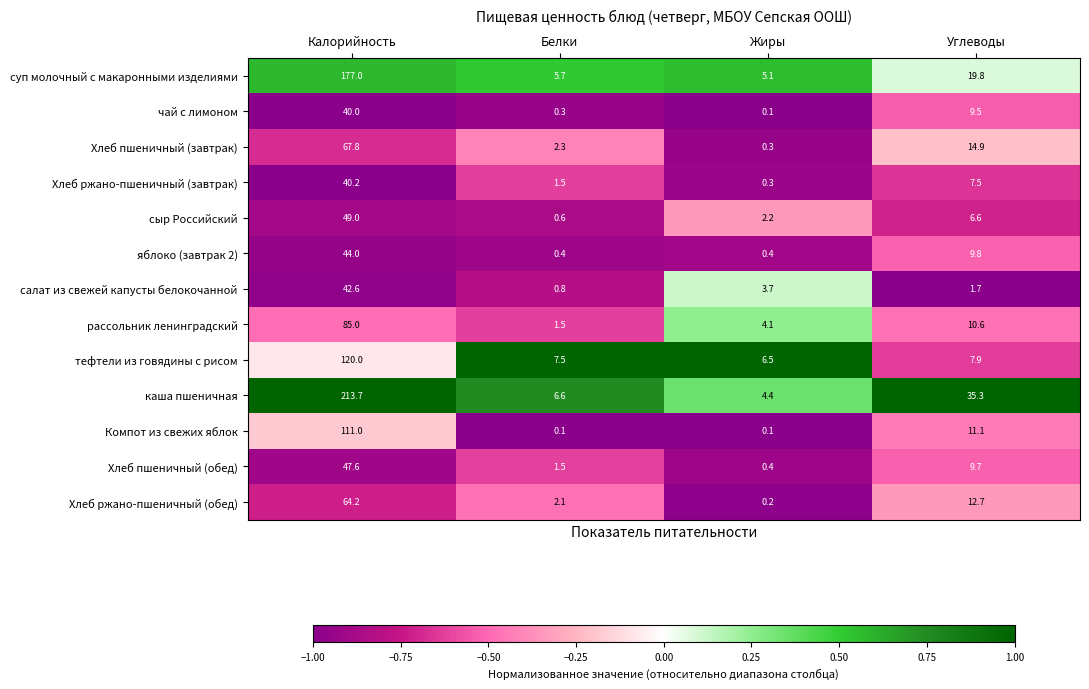

What is the total value across all series at Калорийность?

1102.1